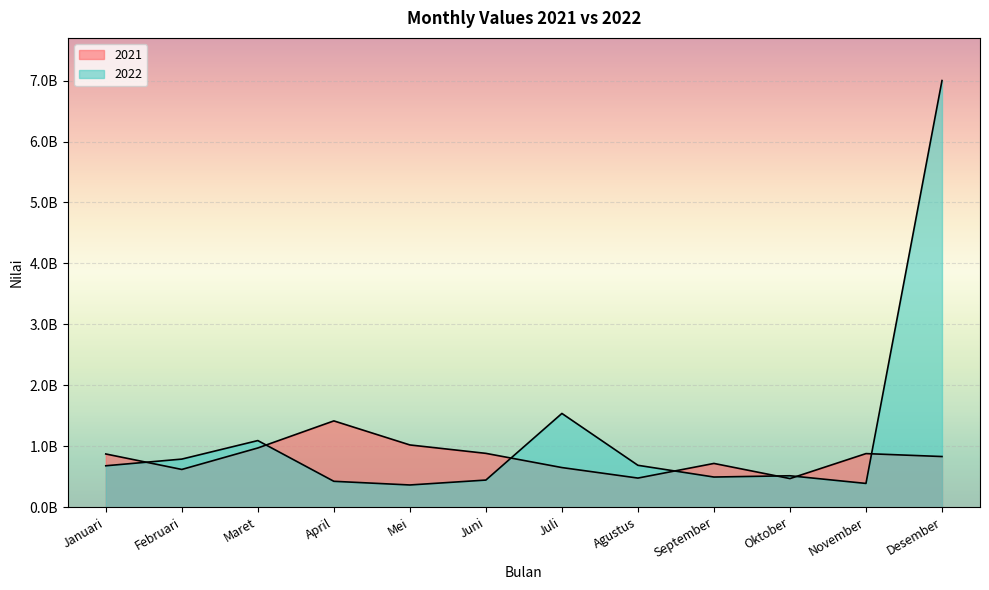

Where is 2021 nearest to the value 943140980?

Maret